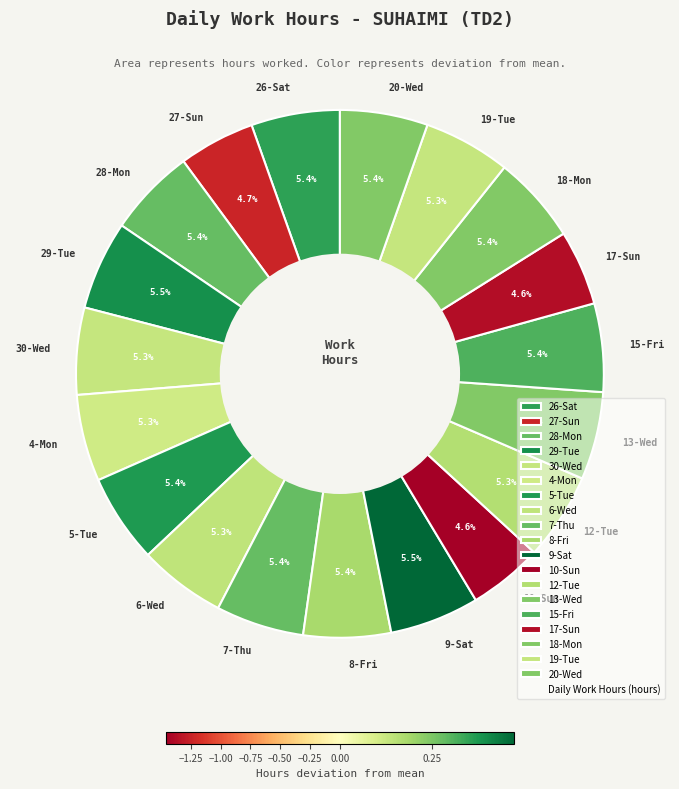

How many segments does this pie chart have?

19